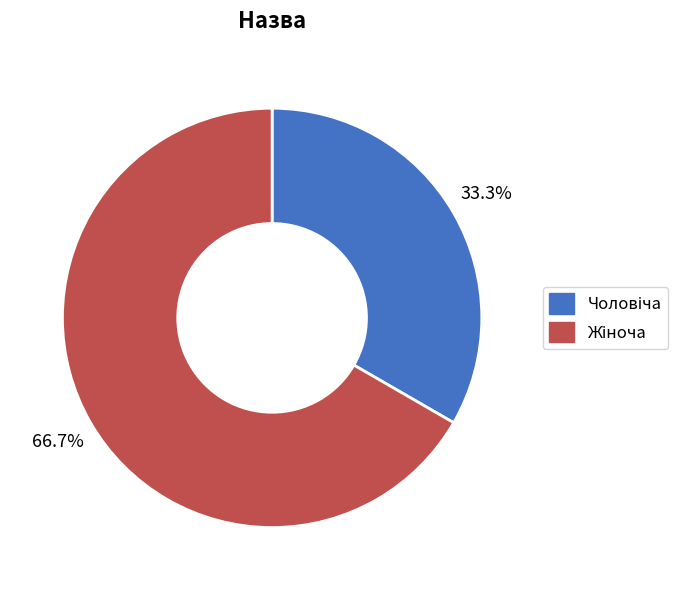

To the nearest percent, what is the average slice percentage?

50%